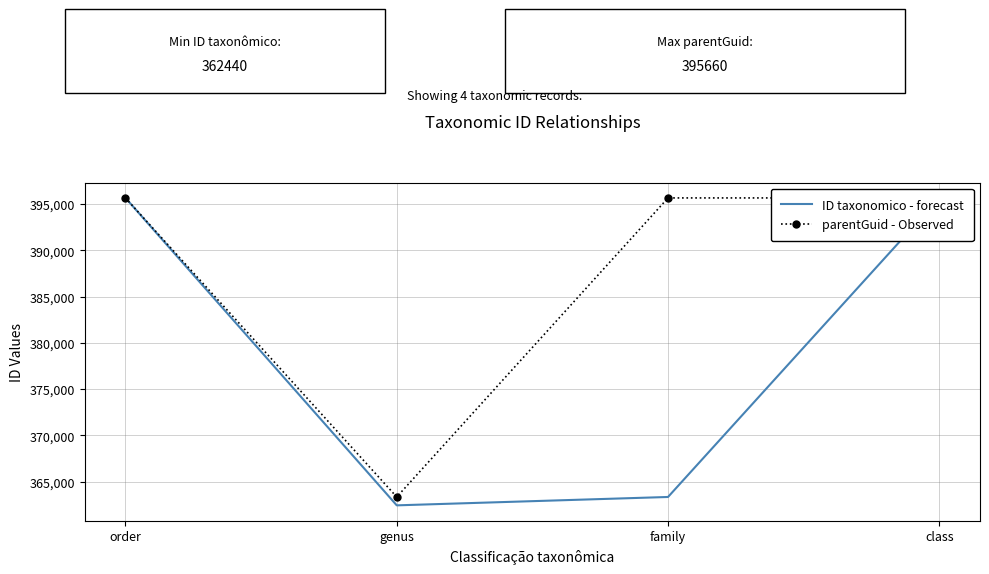

What value does the ID taxonomico - forecast series have at family, to the nearest 50?

363350